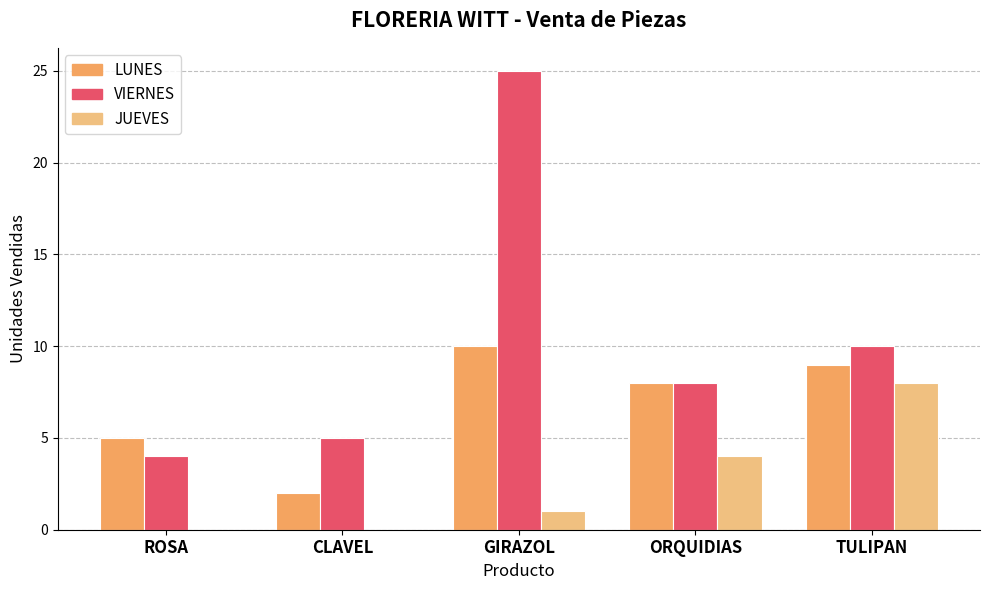

Where is LUNES nearest to the value 6?

ROSA